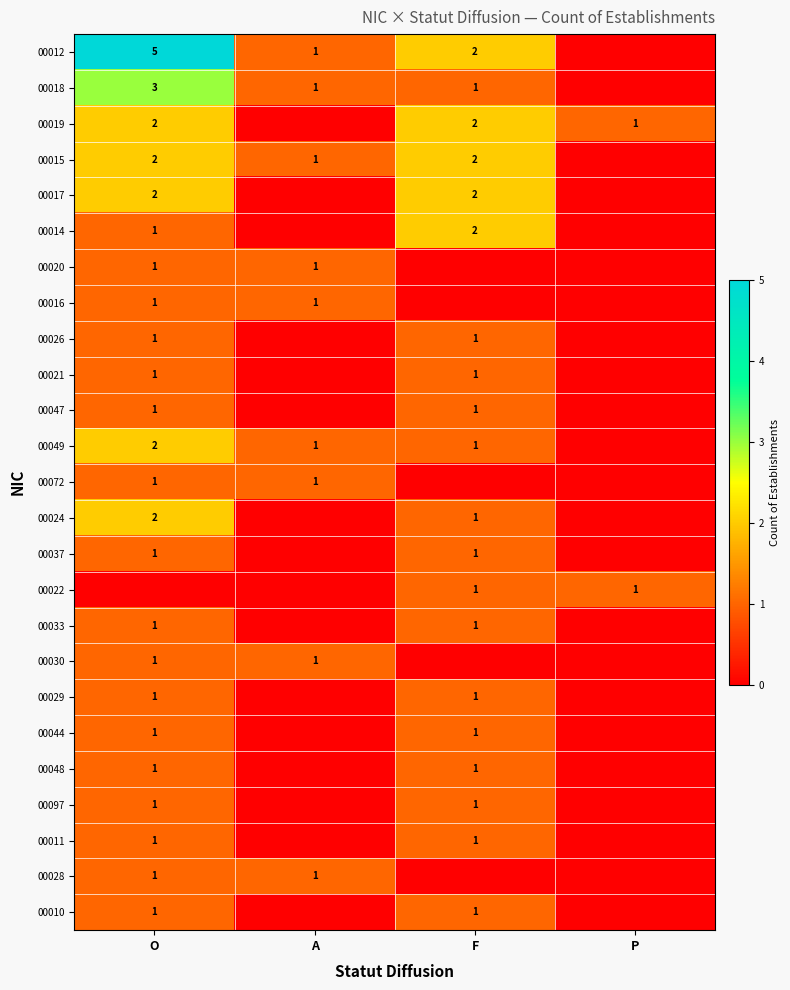

True or false: 00029 has a value of 1 at F.

True